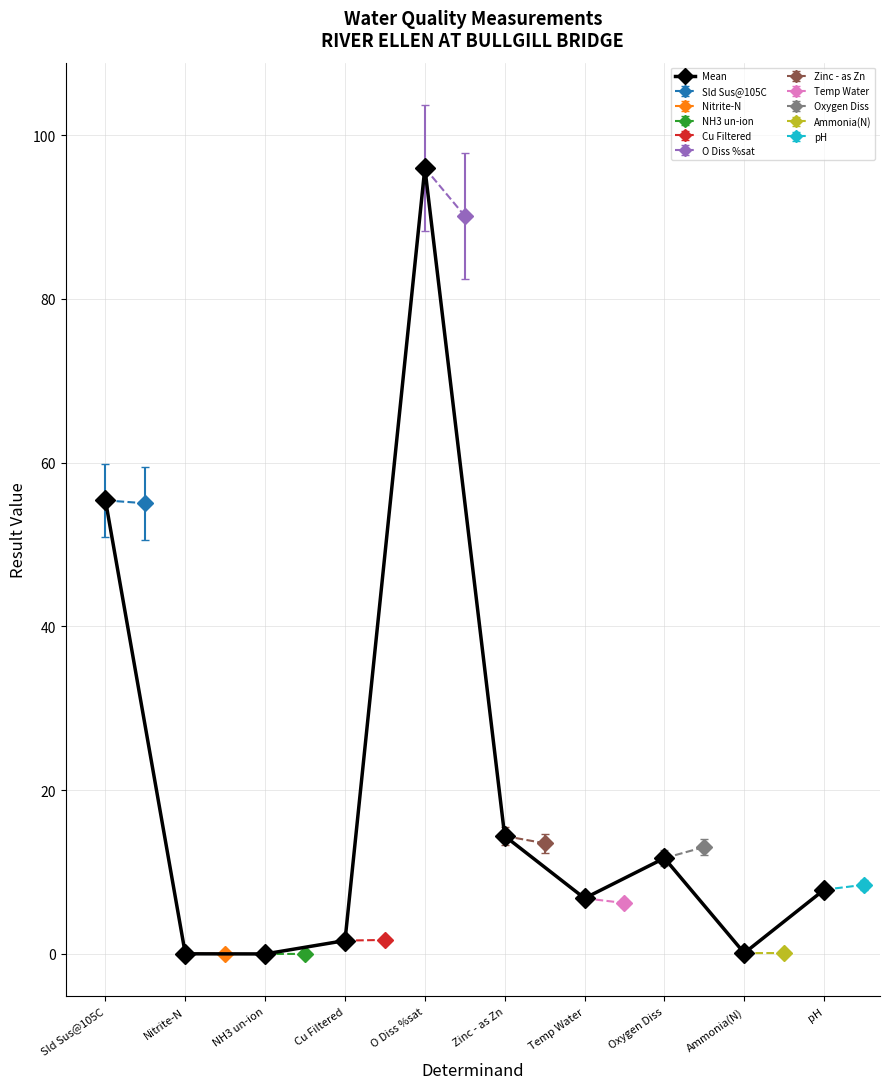

Which label corresponds to the largest value in the chart?

O Diss %sat